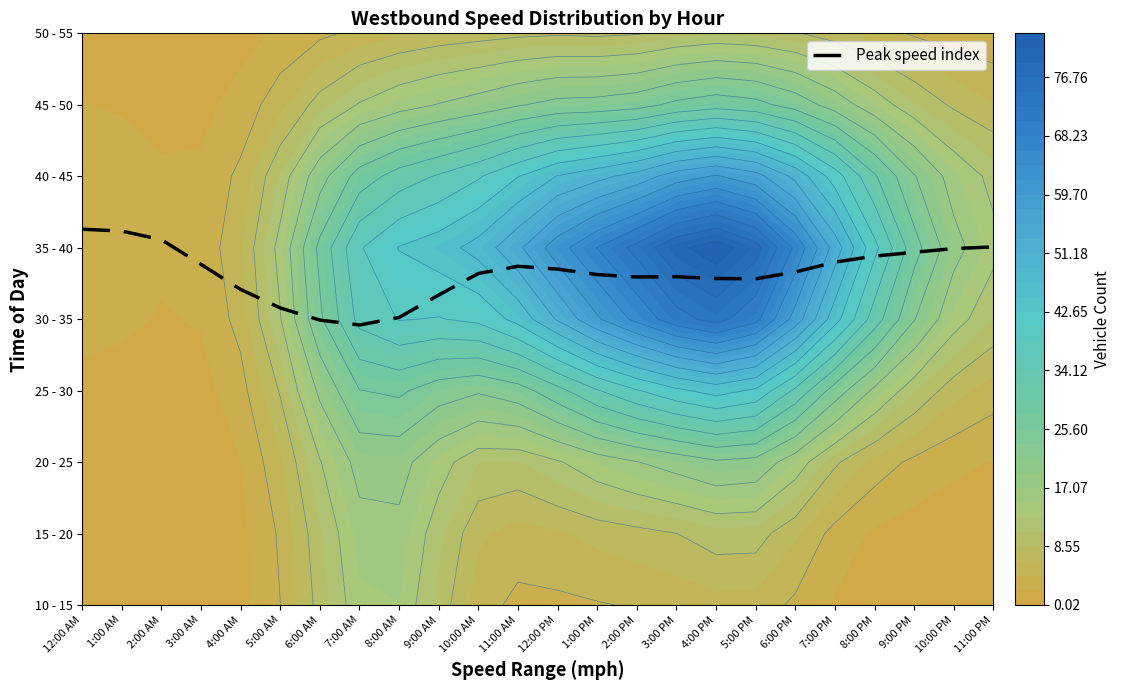

How many series are shown in this chart?

1